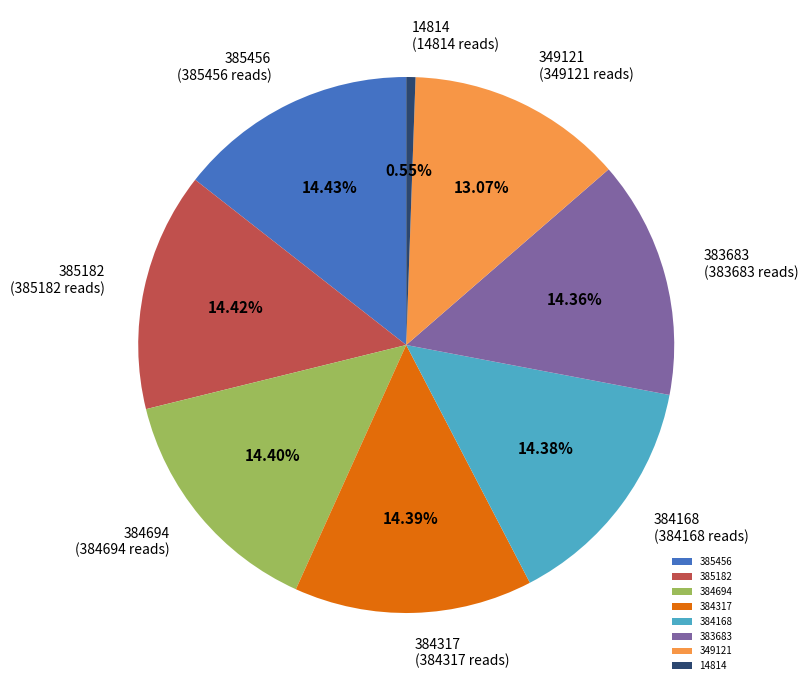

To the nearest percent, what is the combined percentage of 385182 and 383683?

29%